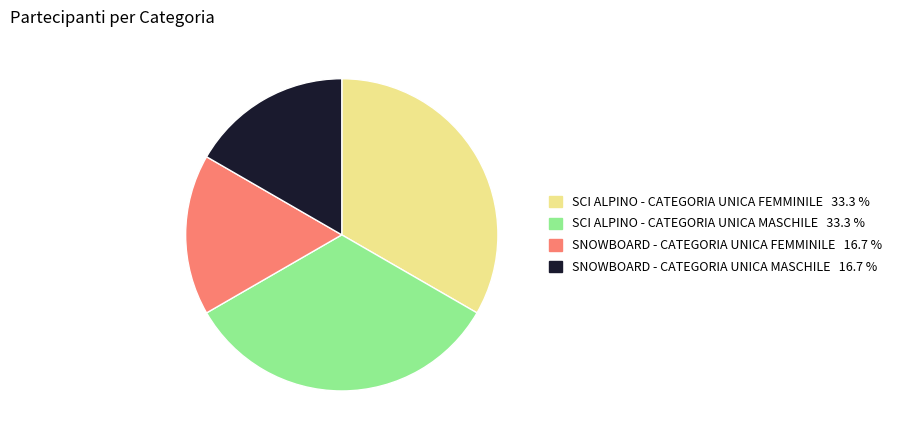

Which has a higher value, SNOWBOARD - CATEGORIA UNICA MASCHILE or SCI ALPINO - CATEGORIA UNICA FEMMINILE?

SCI ALPINO - CATEGORIA UNICA FEMMINILE